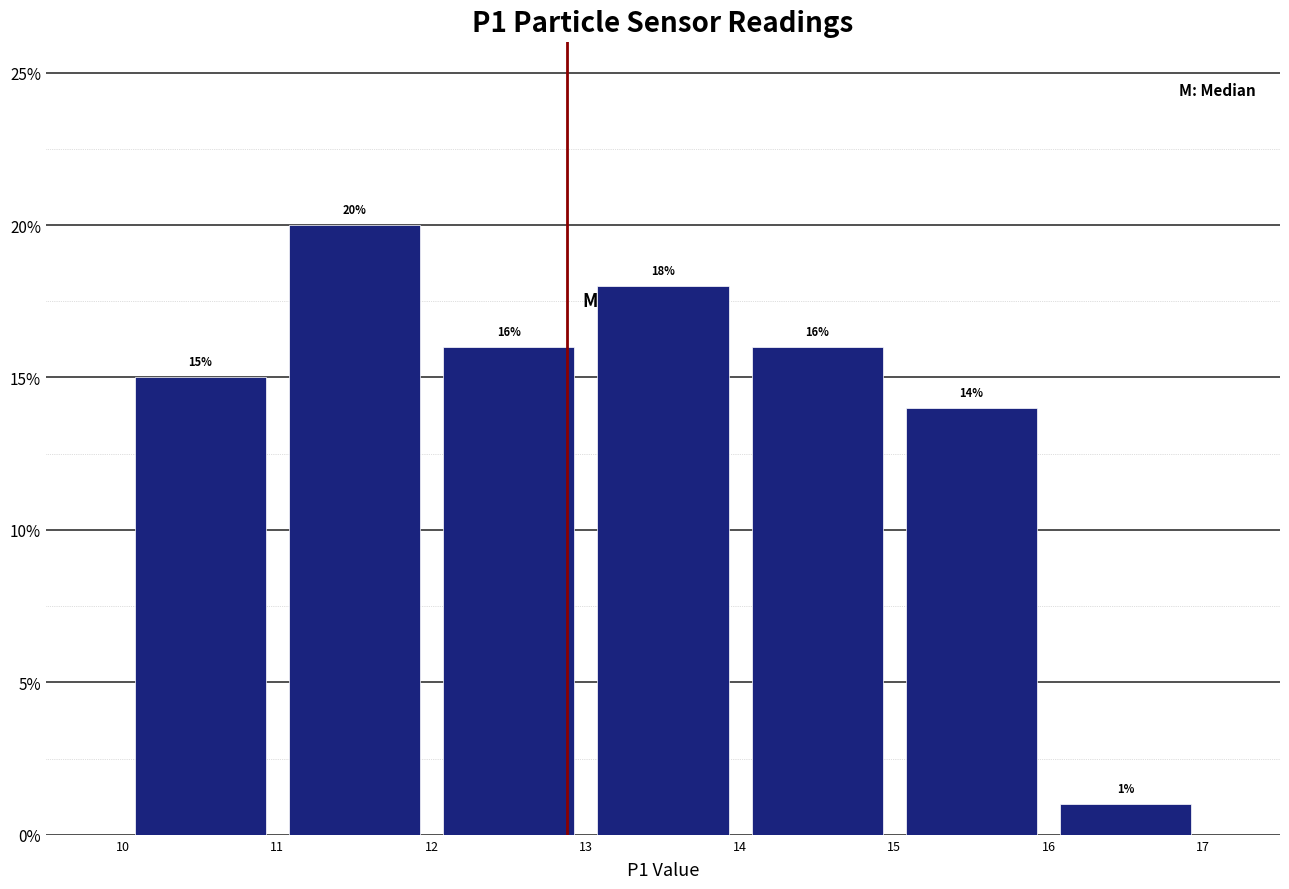

Reading left to right, list every bar in this chart as the range it spans on the x-axis followed by its height.

10 to 11: 15
11 to 12: 20
12 to 13: 16
13 to 14: 18
14 to 15: 16
15 to 16: 14
16 to 17: 1